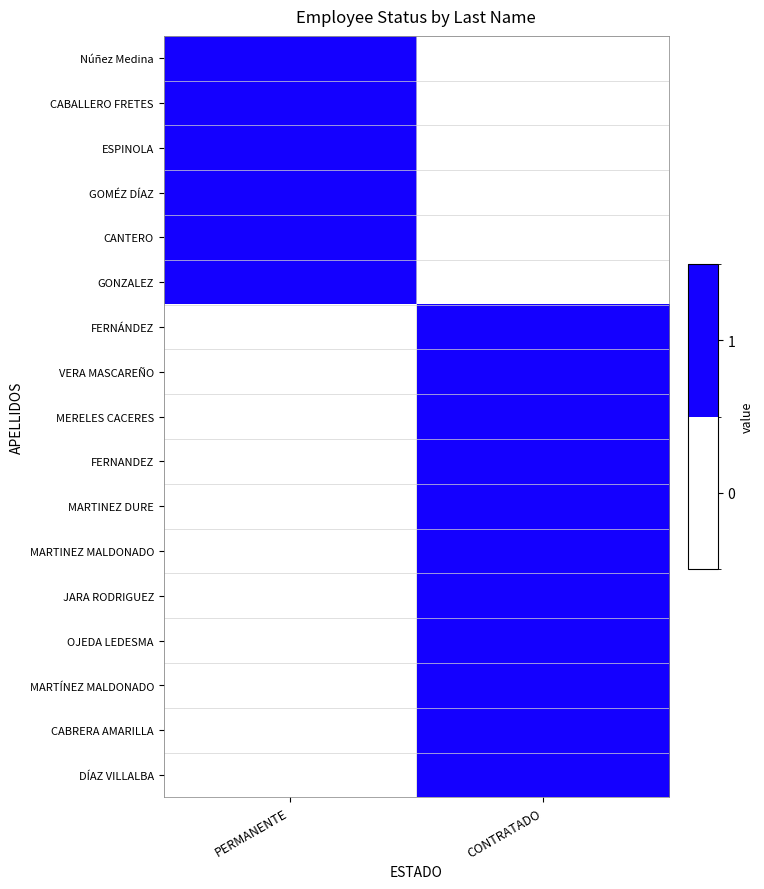

At which category does the chart reach its peak across all series?

PERMANENTE